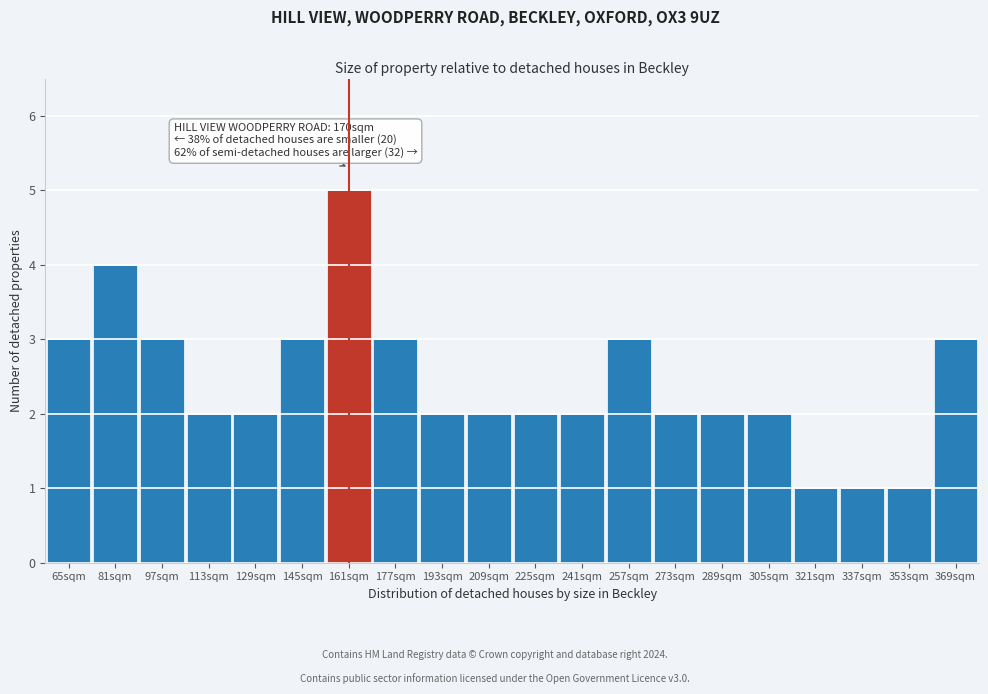

Reading left to right, extract all data points from this chart.

65sqm=3	81sqm=4	97sqm=3	113sqm=2	129sqm=2	145sqm=3	161sqm=5	177sqm=3	193sqm=2	209sqm=2	225sqm=2	241sqm=2	257sqm=3	273sqm=2	289sqm=2	305sqm=2	321sqm=1	337sqm=1	353sqm=1	369sqm=3